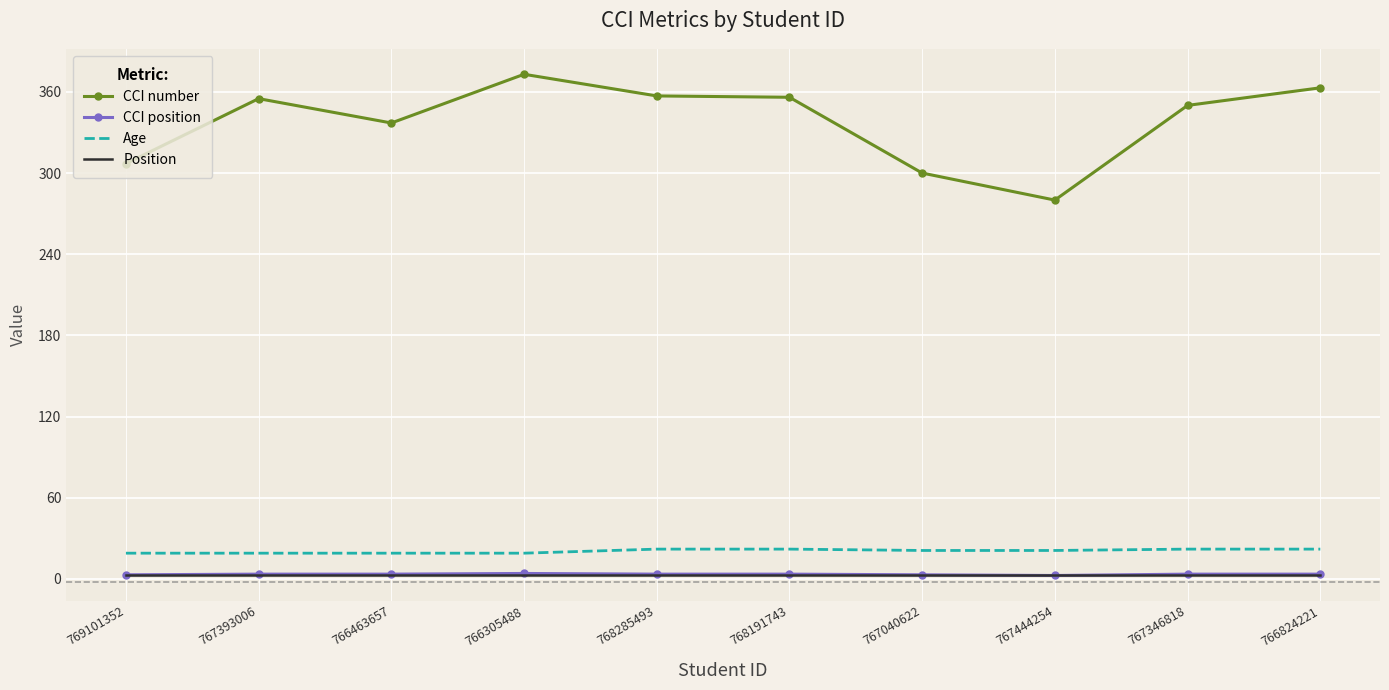

What is the sum of the CCI position values at 767346818 and 768191743?

7.0